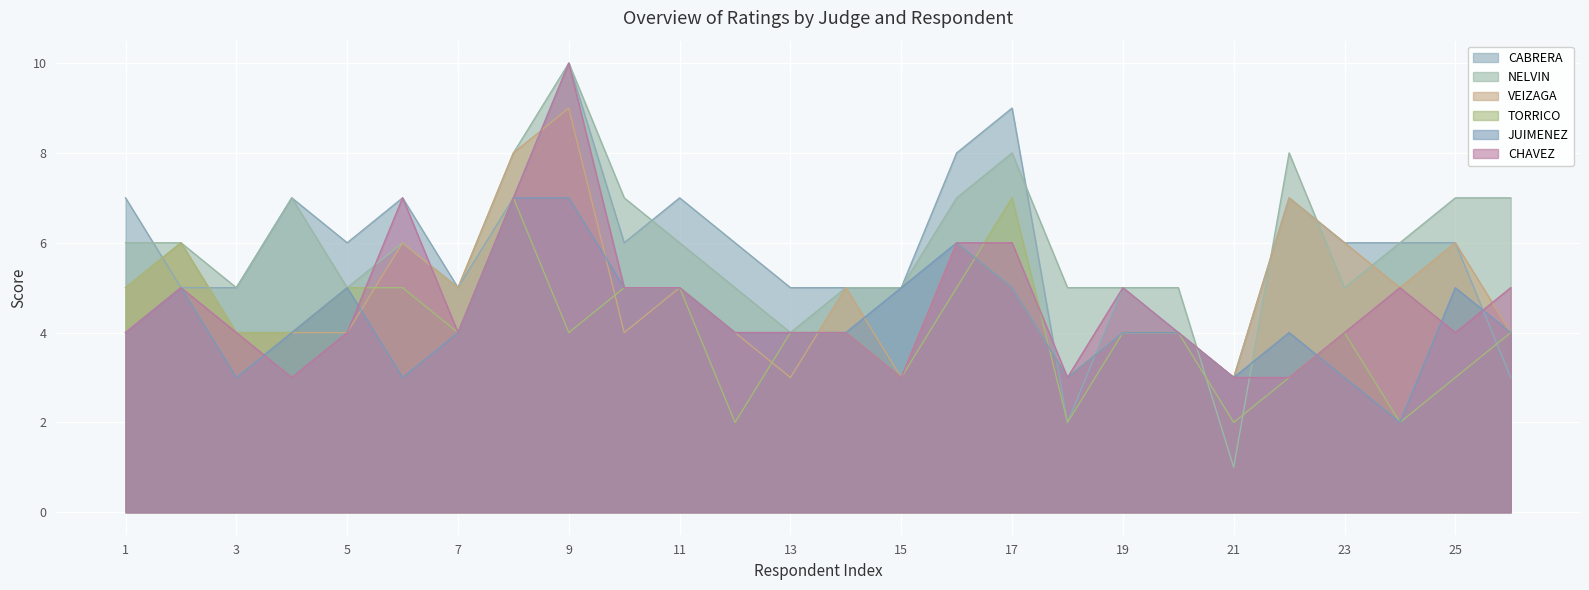

True or false: TORRICO has a value of 4 at 7.

True